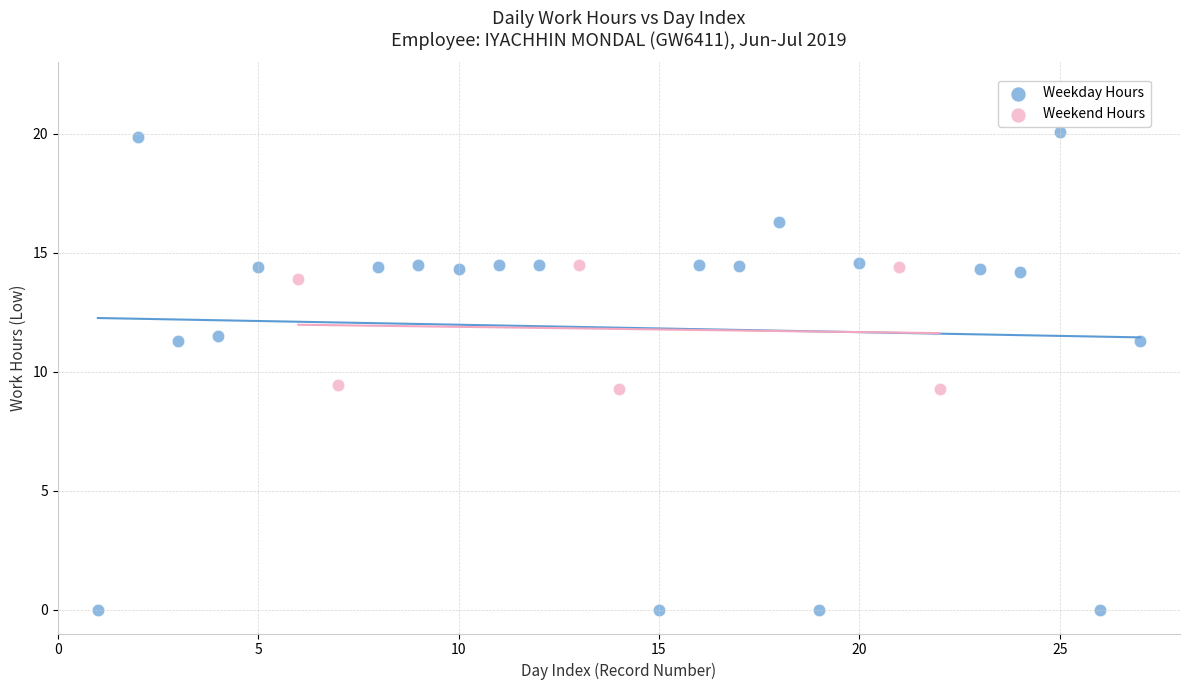

Which series reaches the maximum Y coordinate?

Weekday Hours